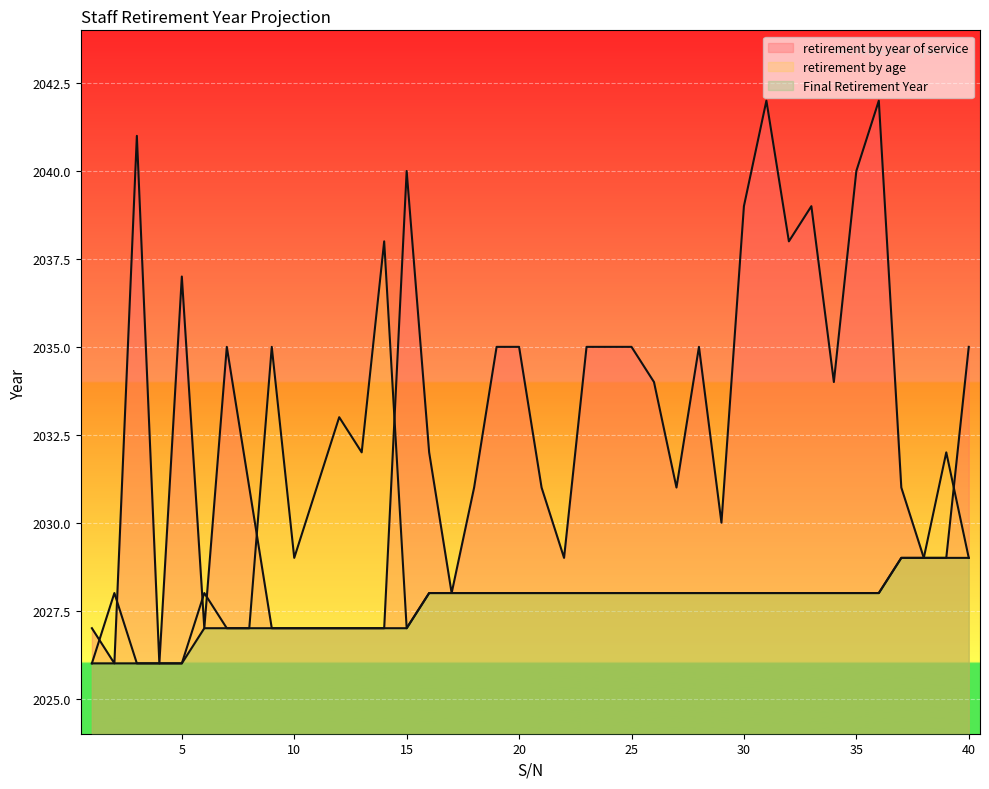

In retirement by age, how many points are higher than both neighbors (excluding endpoints)?

6